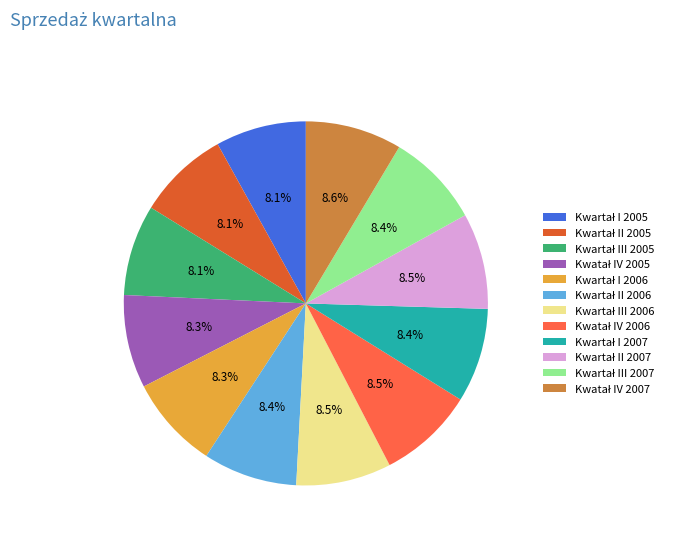

Does any single category account for the majority?

No